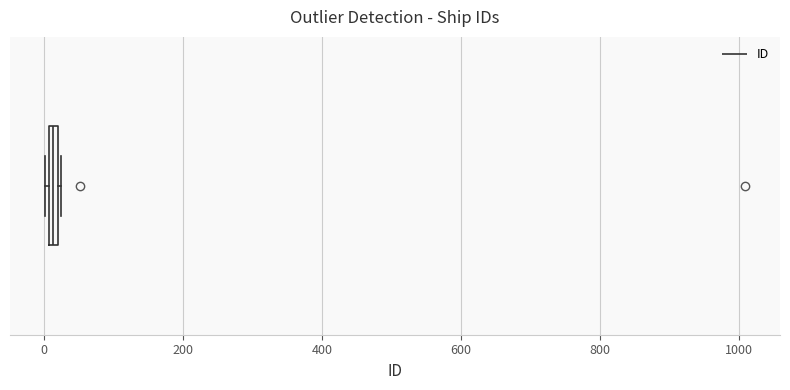

Where is the right edge of the box on the x-axis? The values are not printed on the chart, so give them approximately, as read against the axis.

20